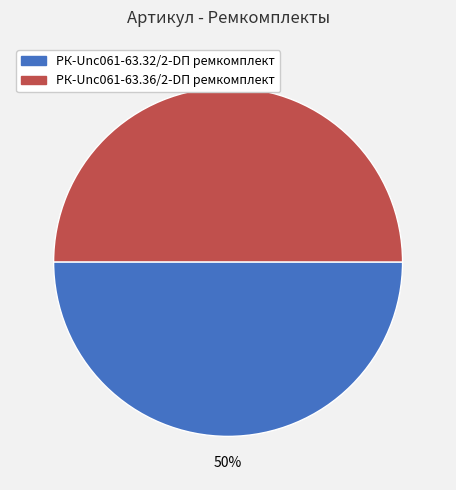

True or false: РК-Unc061-63.36/2-DП ремкомплект accounts for 50% of the total.

True